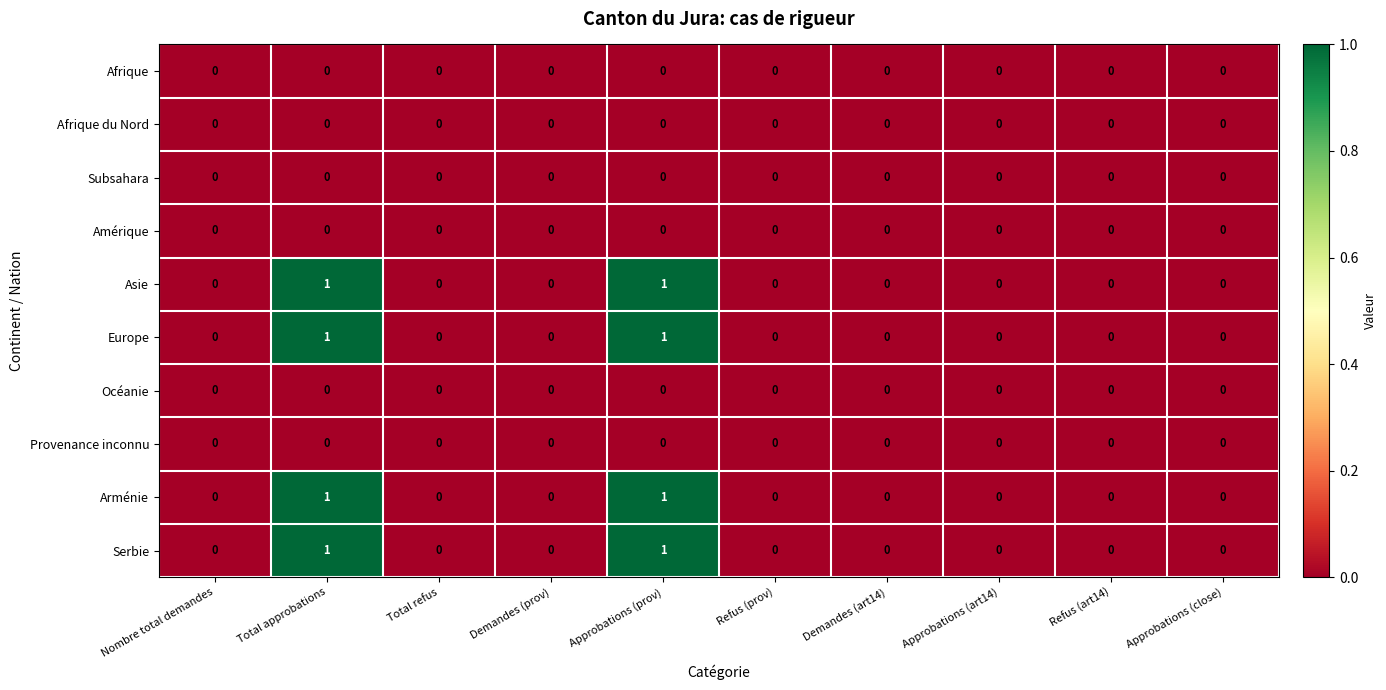

How many categories are shown in the chart?

10